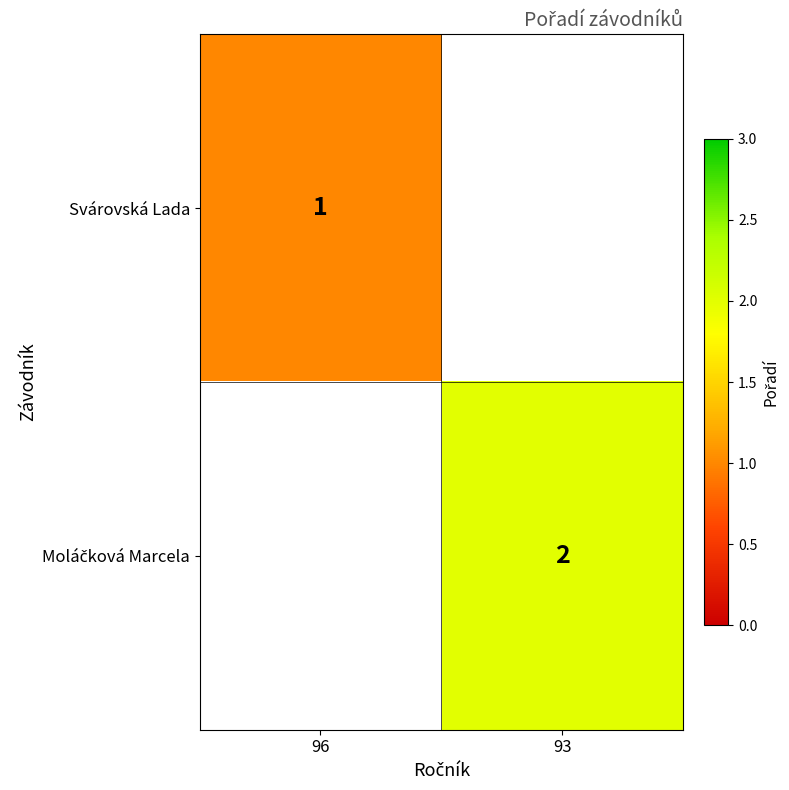

The value of Svárovská Lada at 96 is 0. True or false?

False